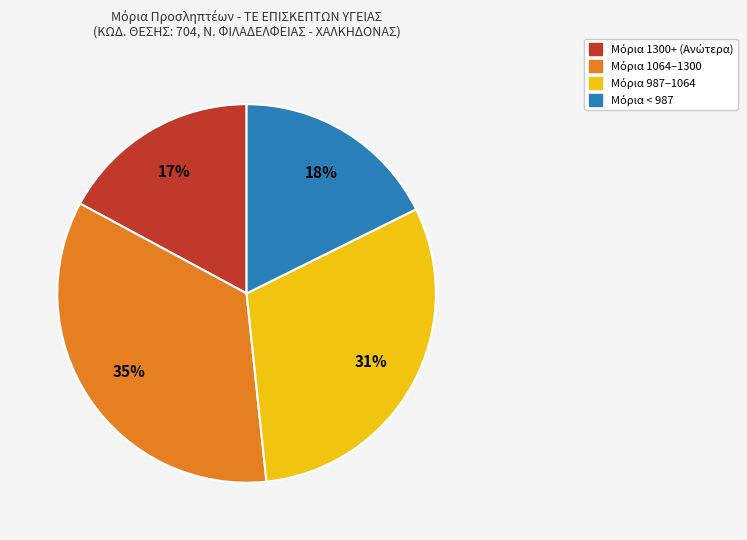

Does any single category account for the majority?

No